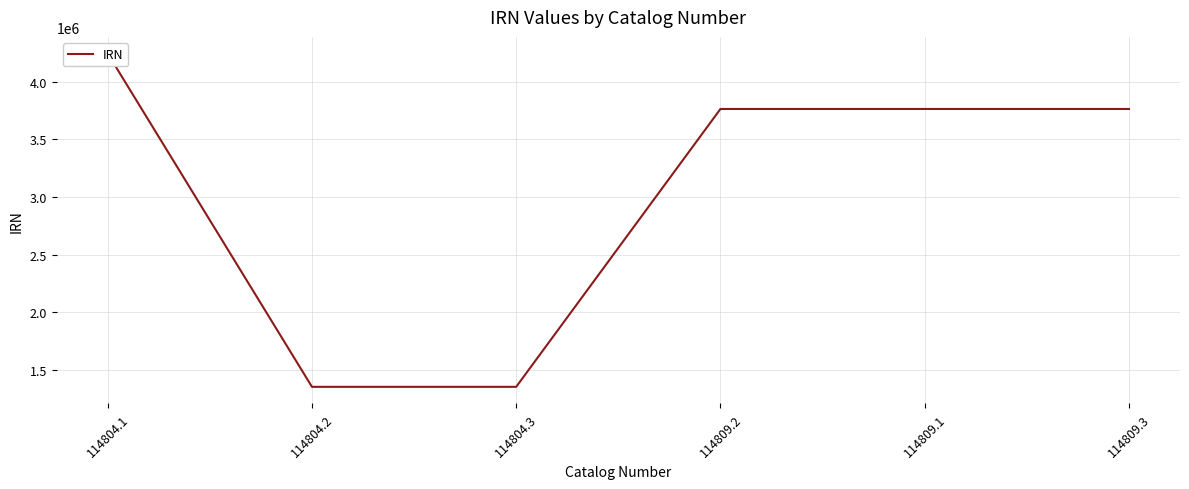

At which category does the data reach its first local peak?

114809.1